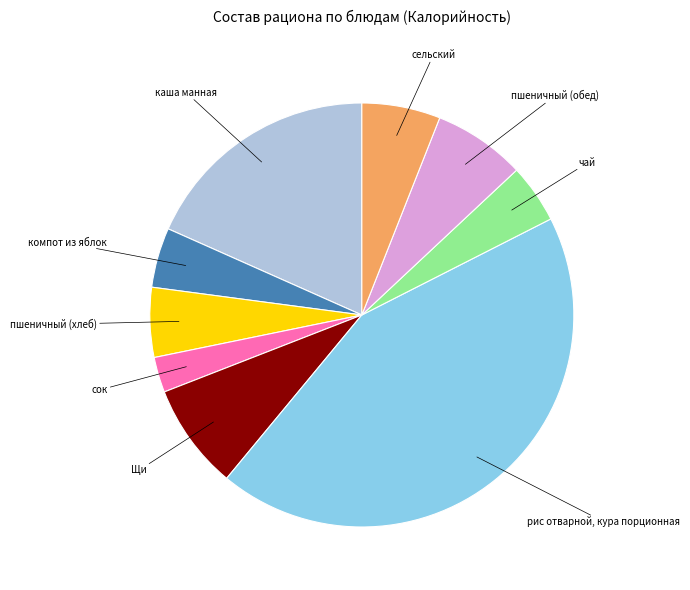

Is there any slice that represents more than half of the pie?

No